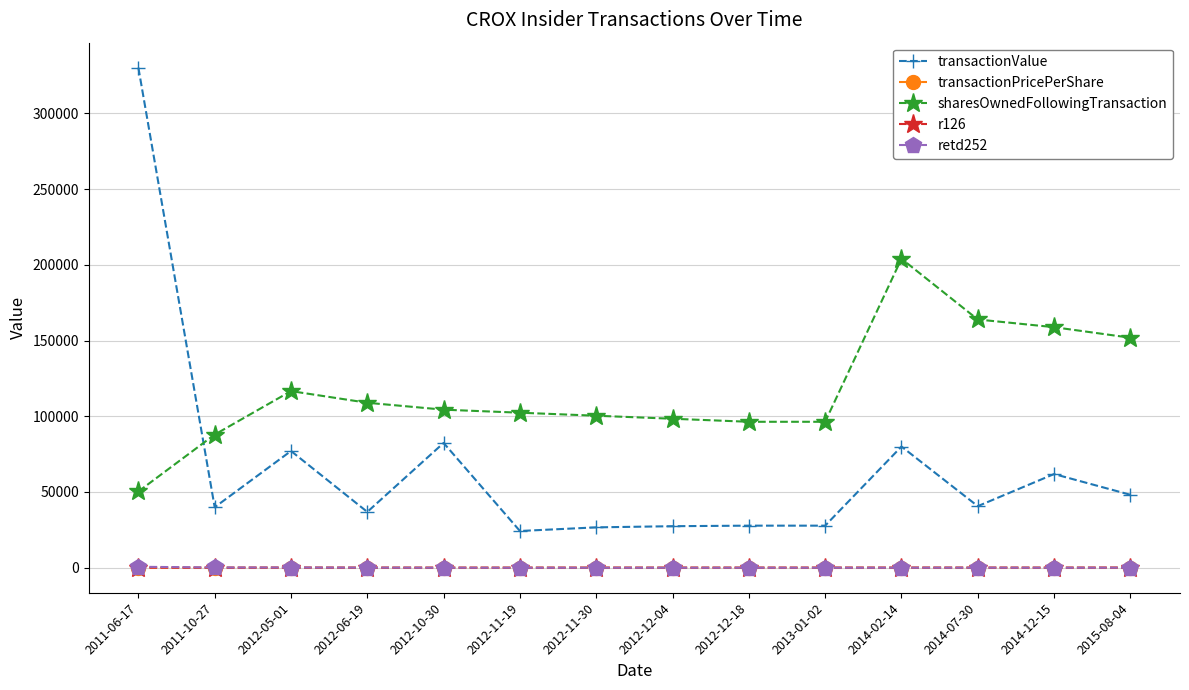

Which series has the largest total across all categories?

sharesOwnedFollowingTransaction